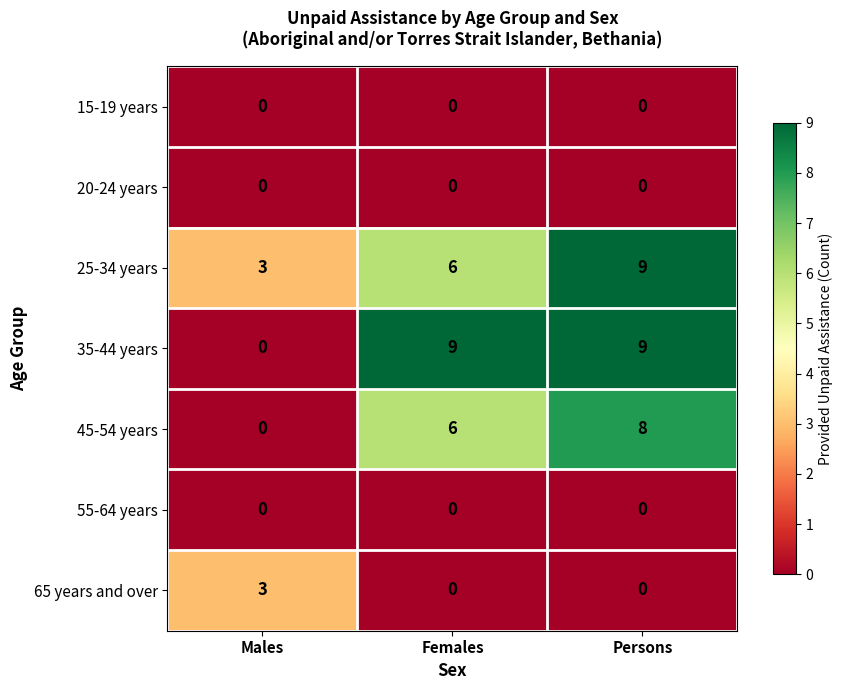

What value does the 45-54 years series have at Females?

6